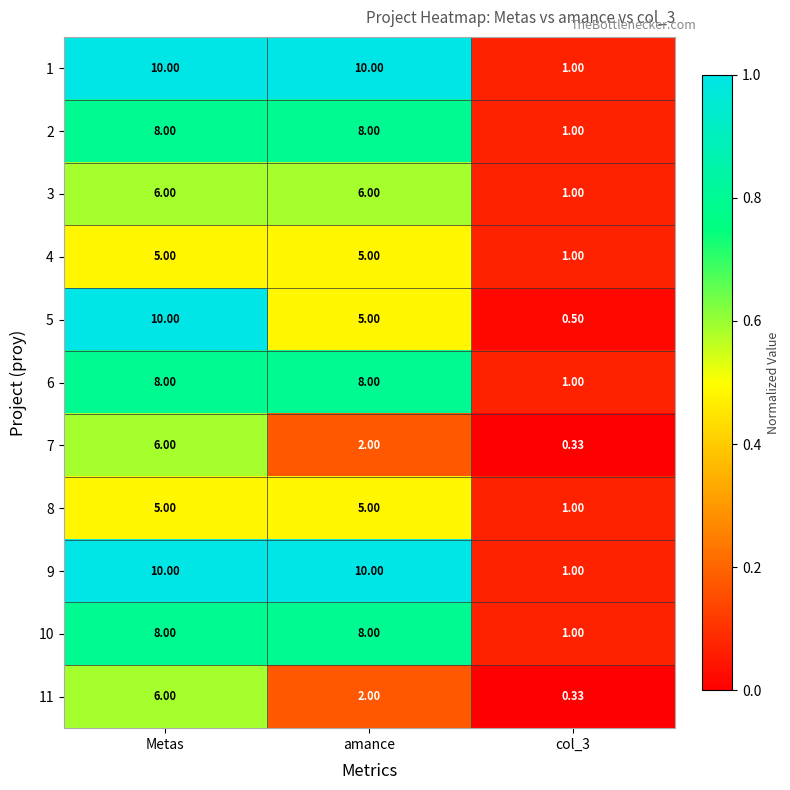

At which category is the sum across all series the highest?

Metas